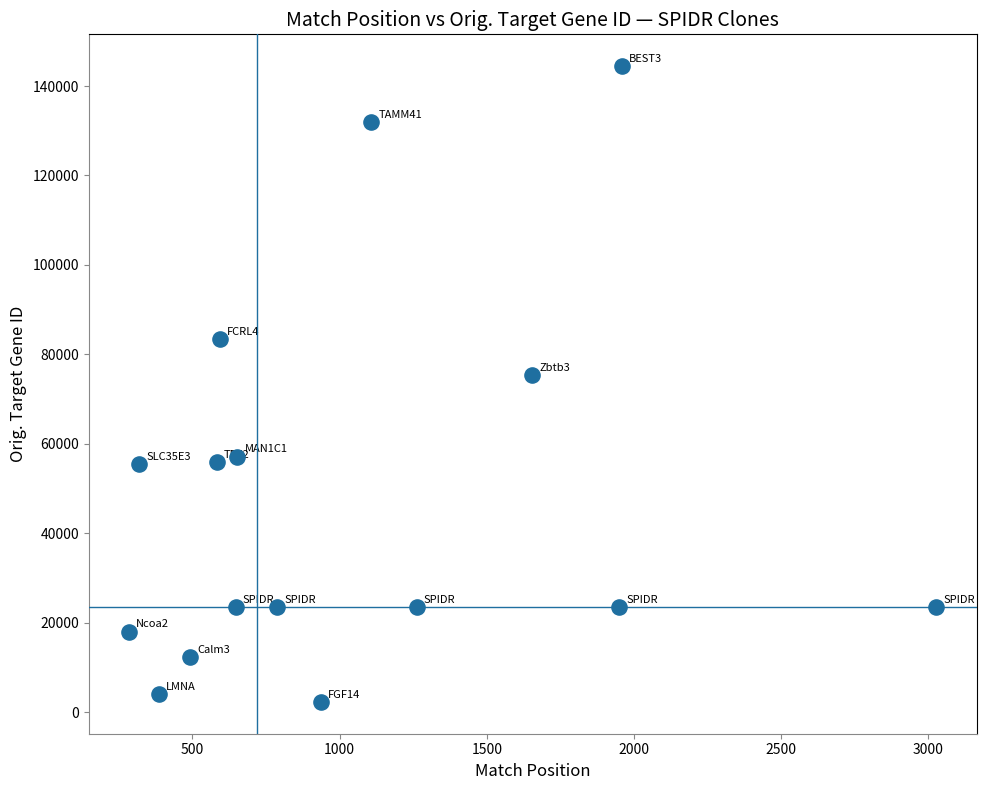

What Y value in the scatter plot is closest to 73356?

75291